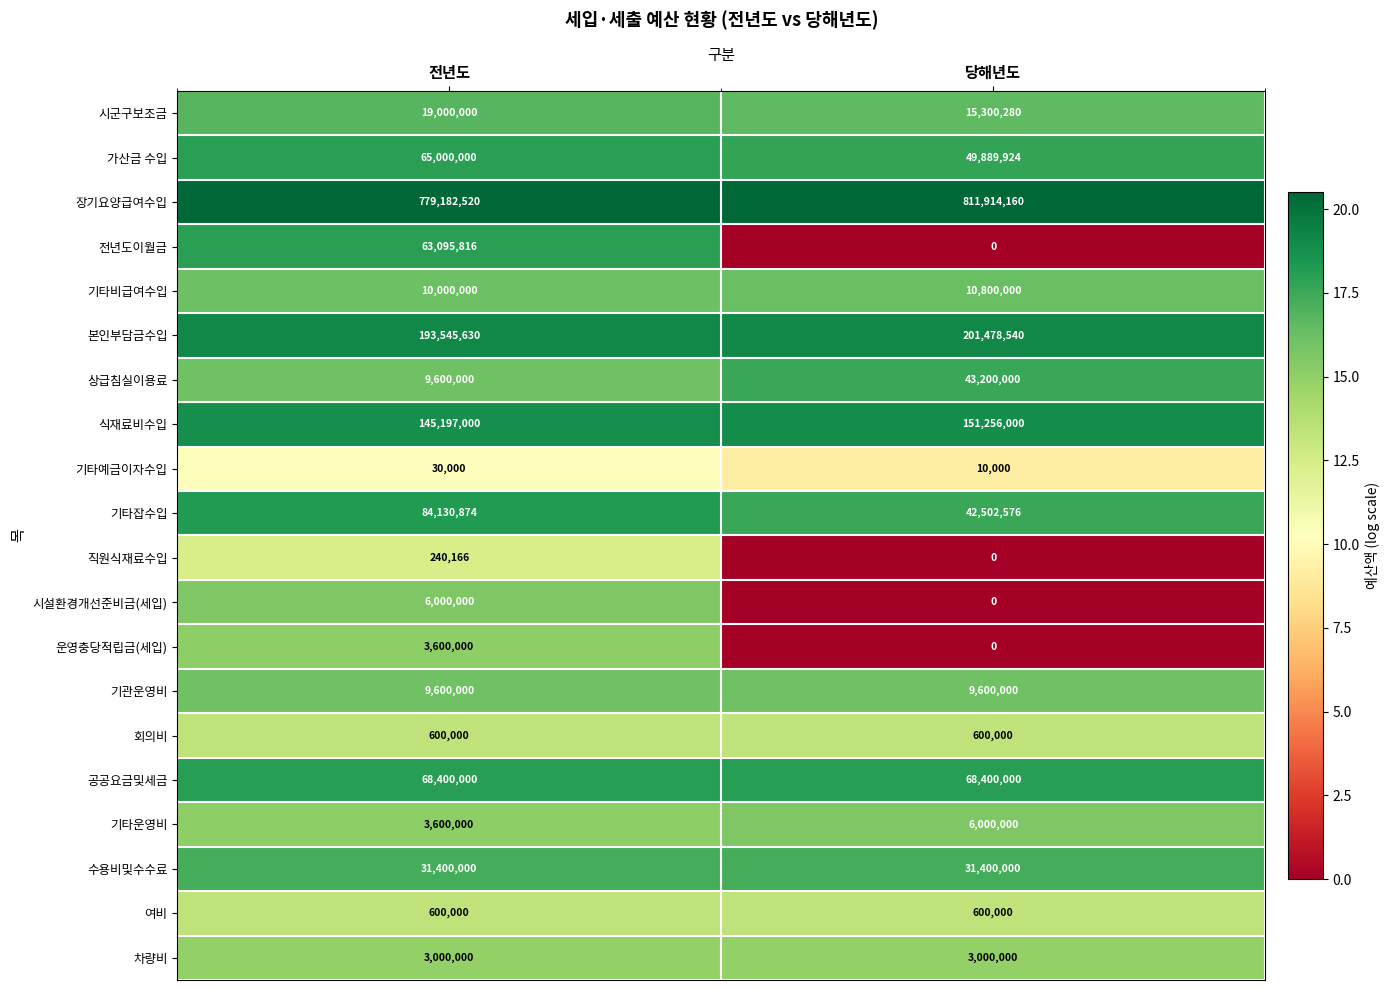

What is the difference between the maximum and minimum values in the 전년도이월금 series?

63095816